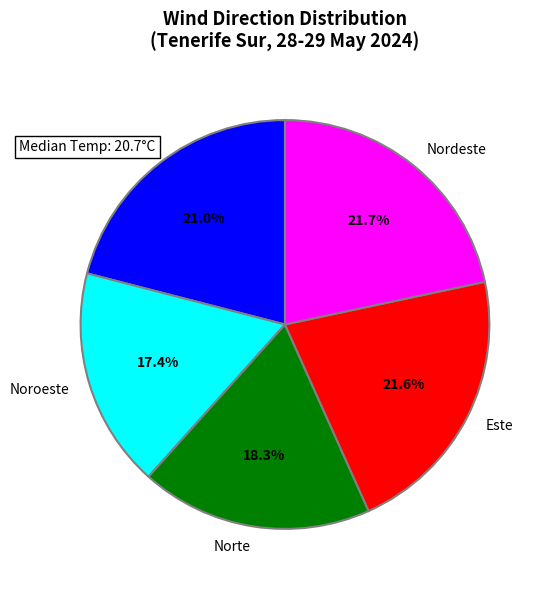

Approximately how many times larger is the value at Nordeste compared to Norte?

1.2